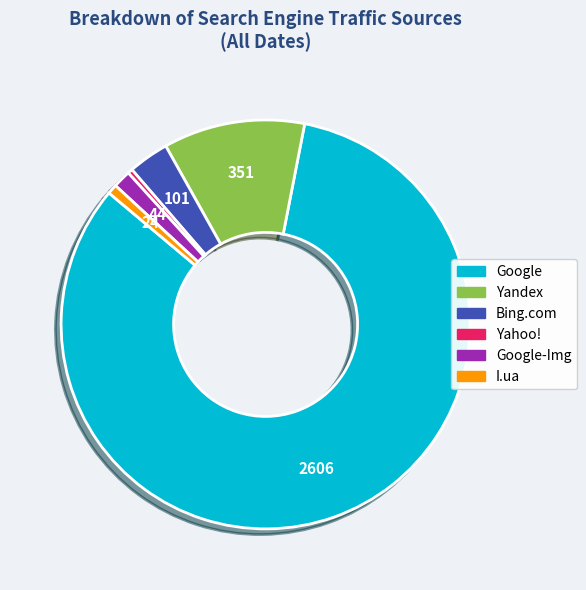

Which category has the biggest portion of the pie?

Google